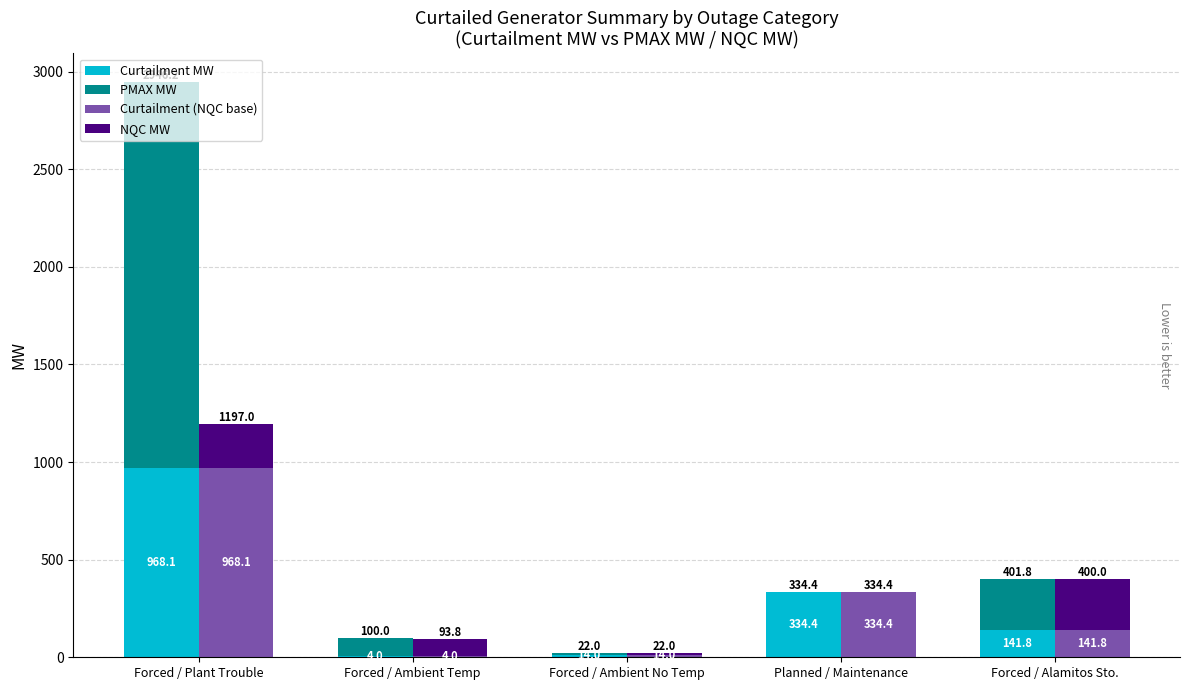

What is the total value across all series at Forced / Ambient Temp?

193.8